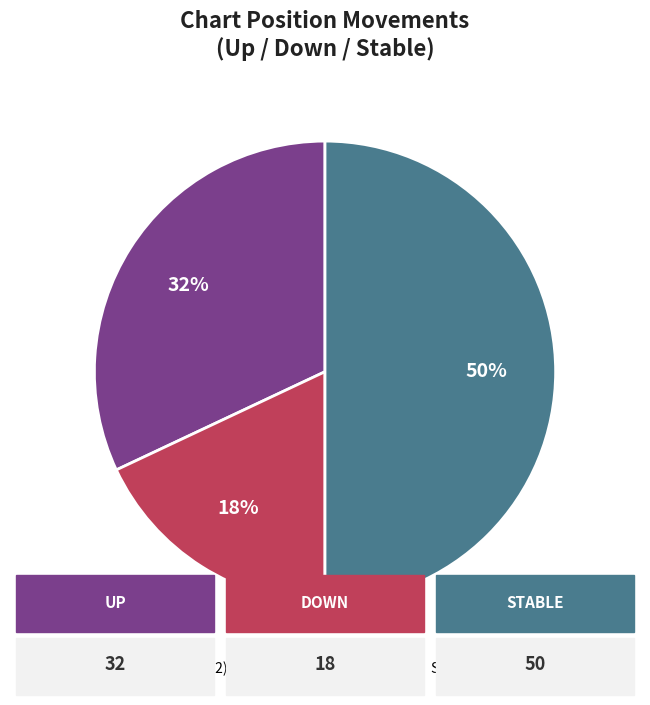

To the nearest percent, what portion does UP (32) represent?

32%